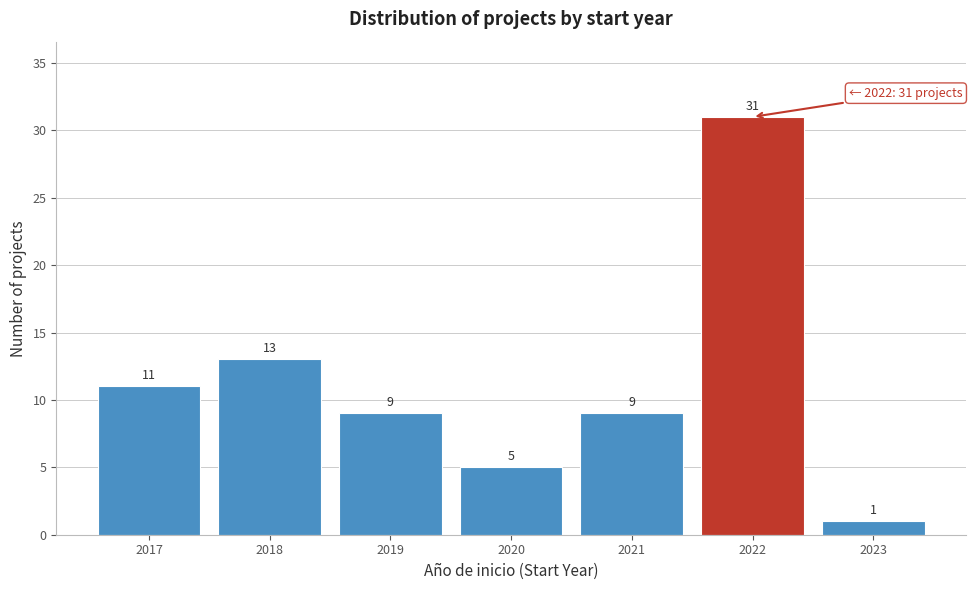

Reading left to right, list all the values displayed in this chart.

11	13	9	5	9	31	1